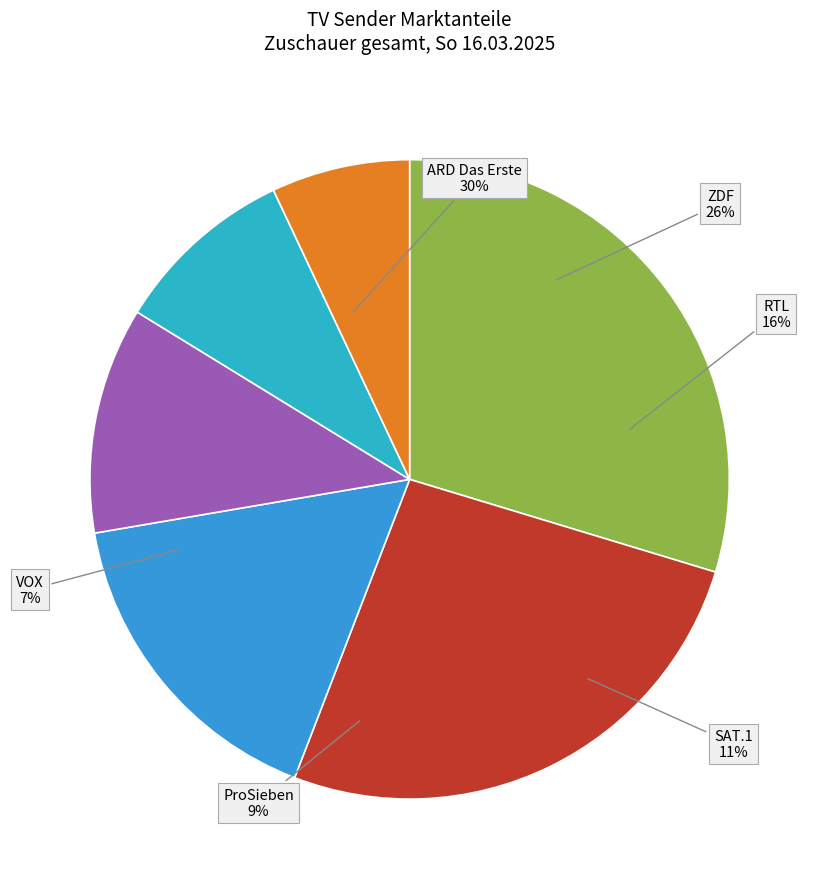

Rank the categories by value from highest to lowest.

ARD Das Erste, ZDF, RTL, SAT.1, ProSieben, VOX